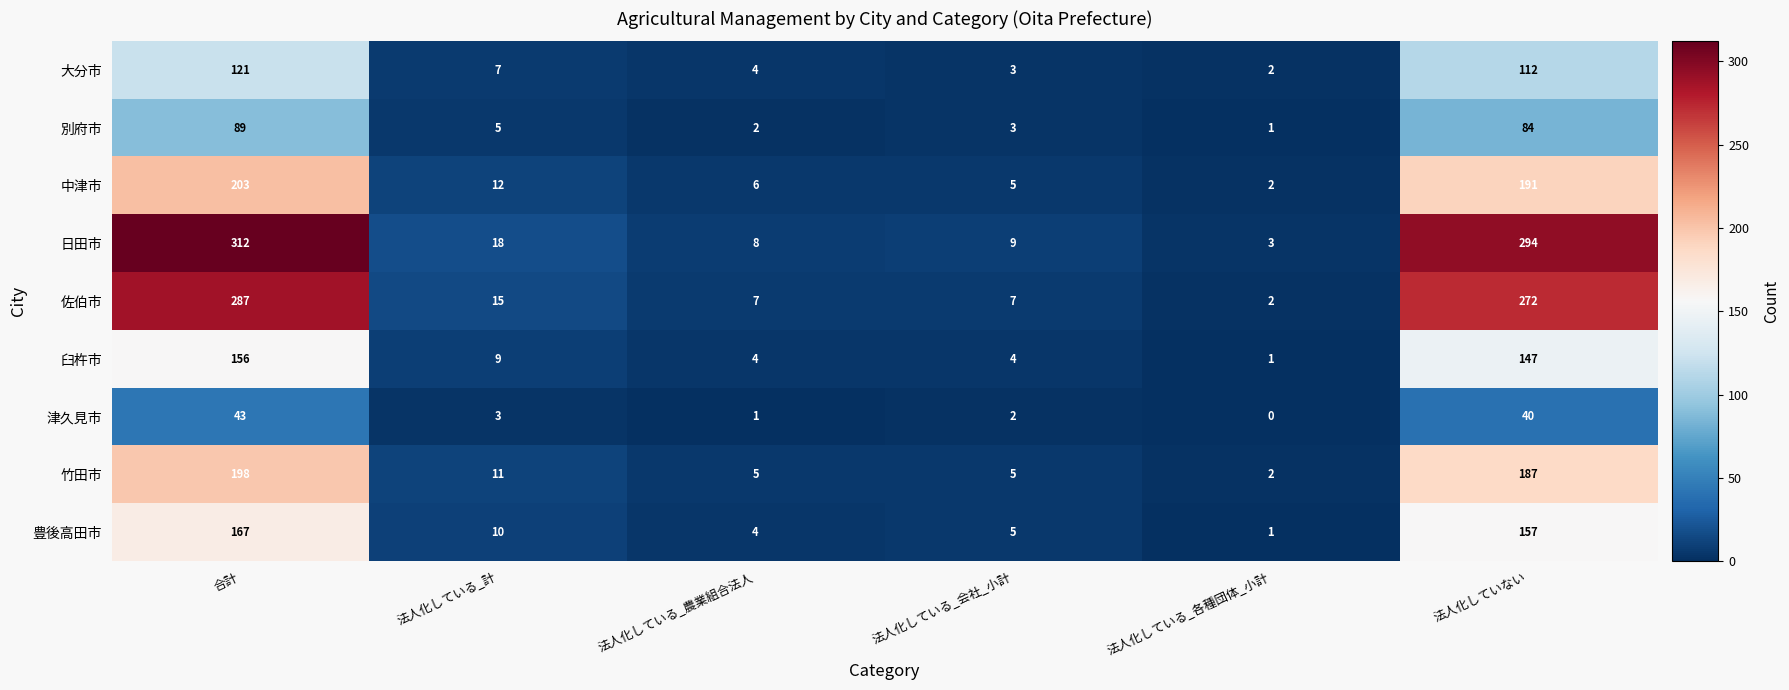

Which category has the lowest value in the 別府市 series?

法人化している_各種団体_小計